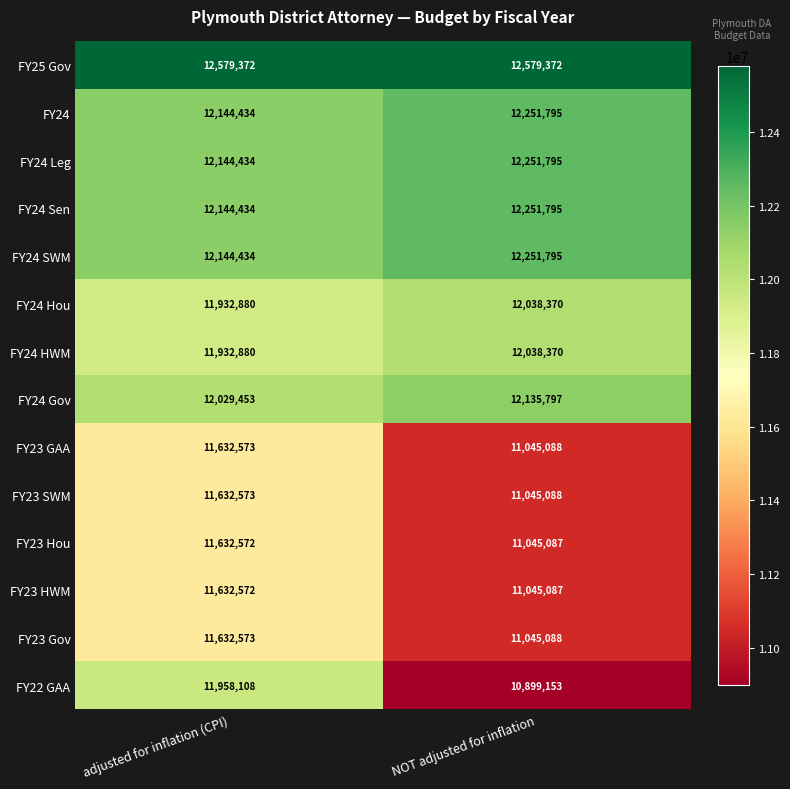

At which category does the chart reach its minimum across all series?

NOT adjusted for inflation